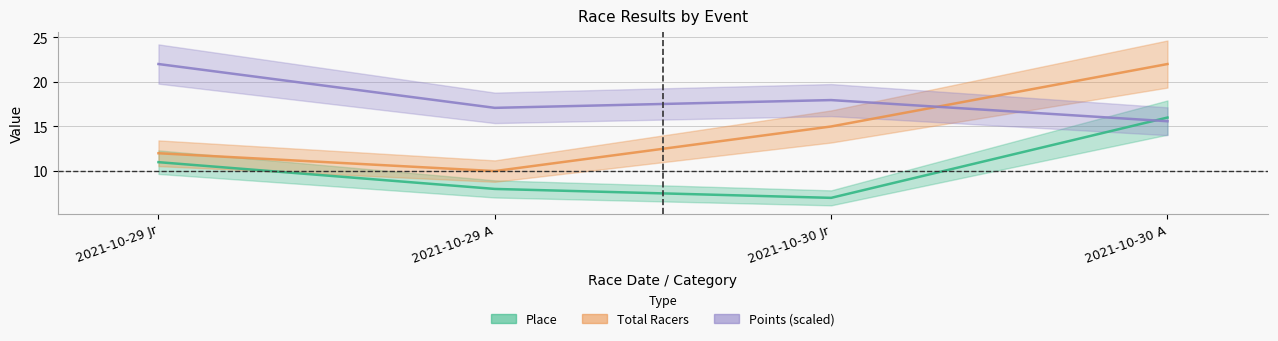

What is the total value across all series at 2021-10-30 A?

53.6